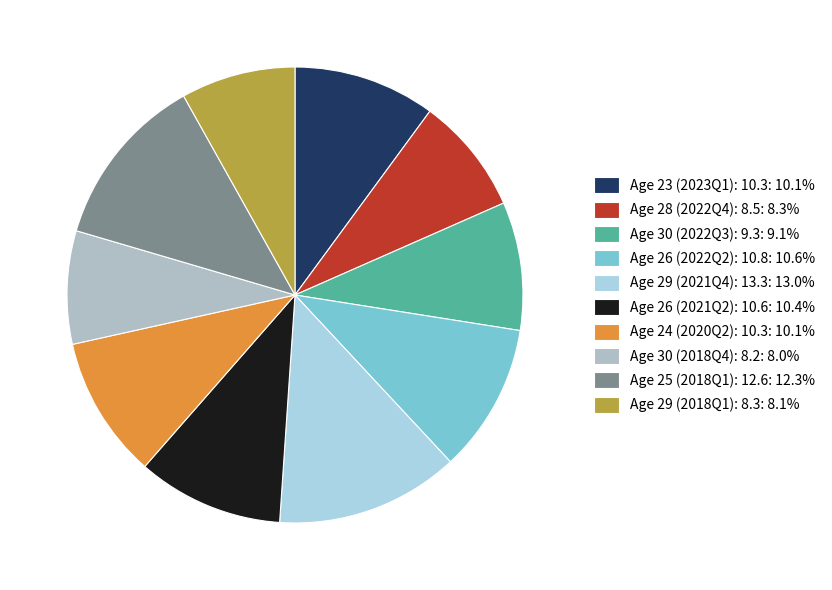

Is there any slice that represents more than half of the pie?

No